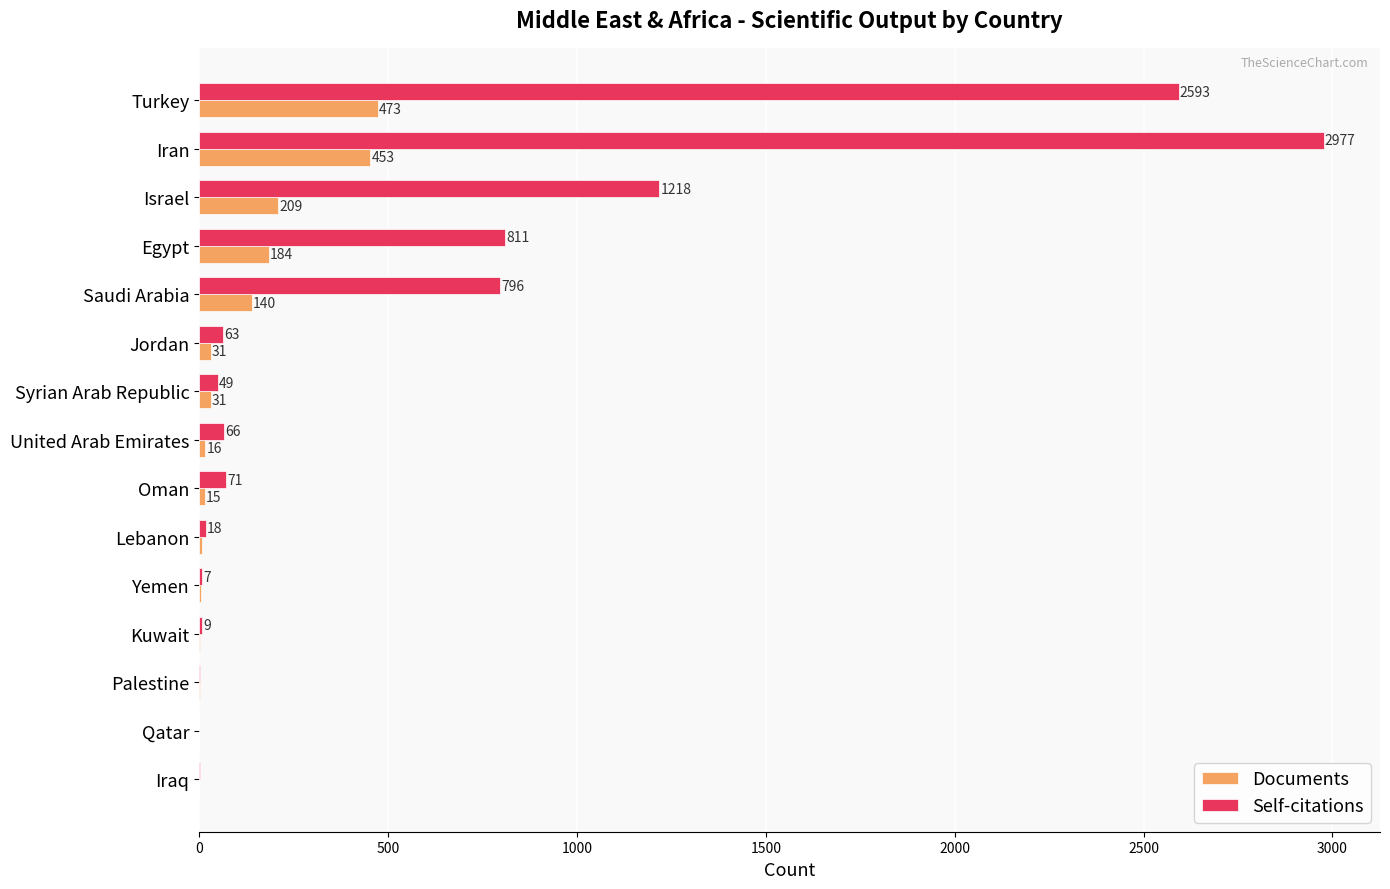

Is it true that Self-citations equals 1711 at Israel?

False